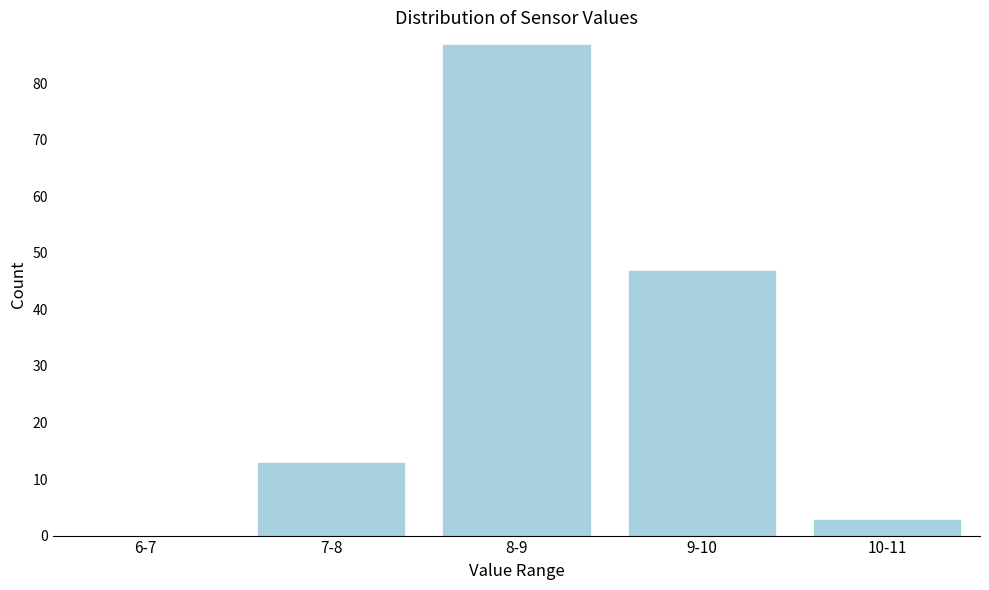

Reading left to right, extract all data points from this chart.

6-7=0	7-8=13	8-9=87	9-10=47	10-11=3